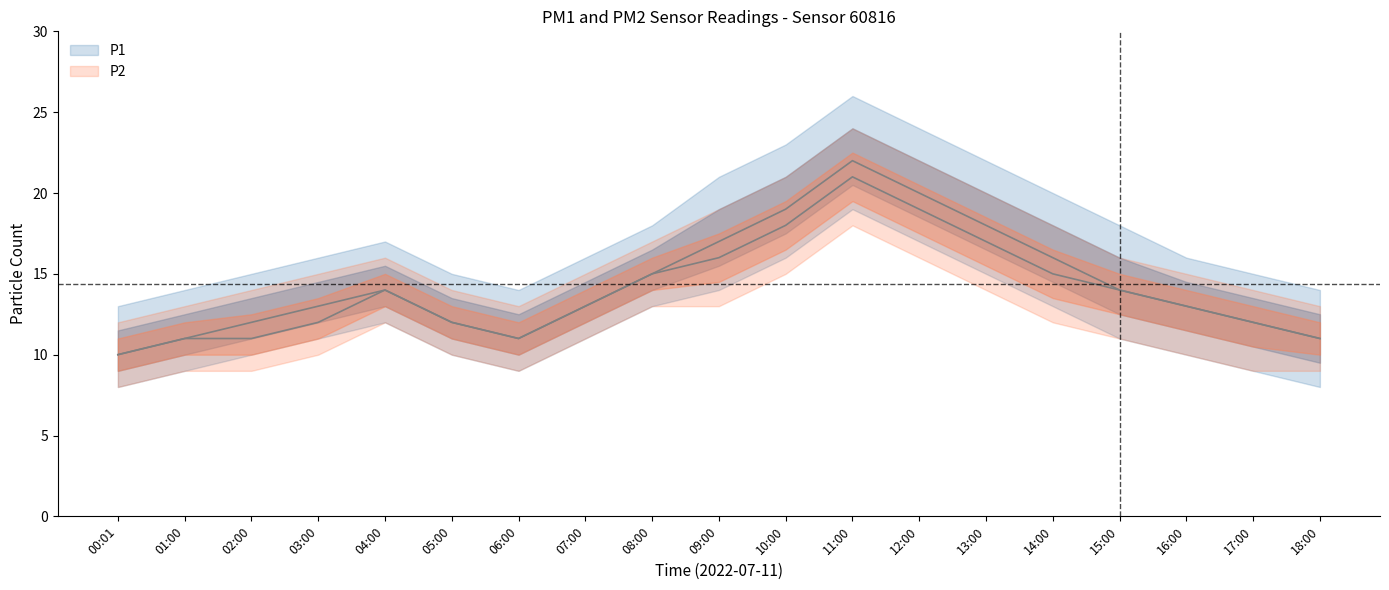

List the labels in order of P2_lower value, largest first.

11:00, 12:00, 10:00, 13:00, 08:00, 09:00, 04:00, 14:00, 07:00, 15:00, 03:00, 05:00, 16:00, 01:00, 02:00, 06:00, 17:00, 18:00, 00:01